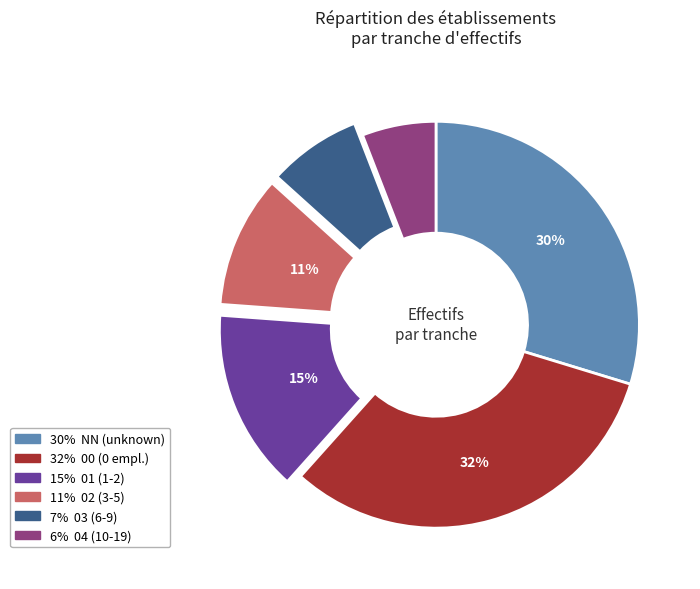

To the nearest percent, what is the average slice percentage?

17%